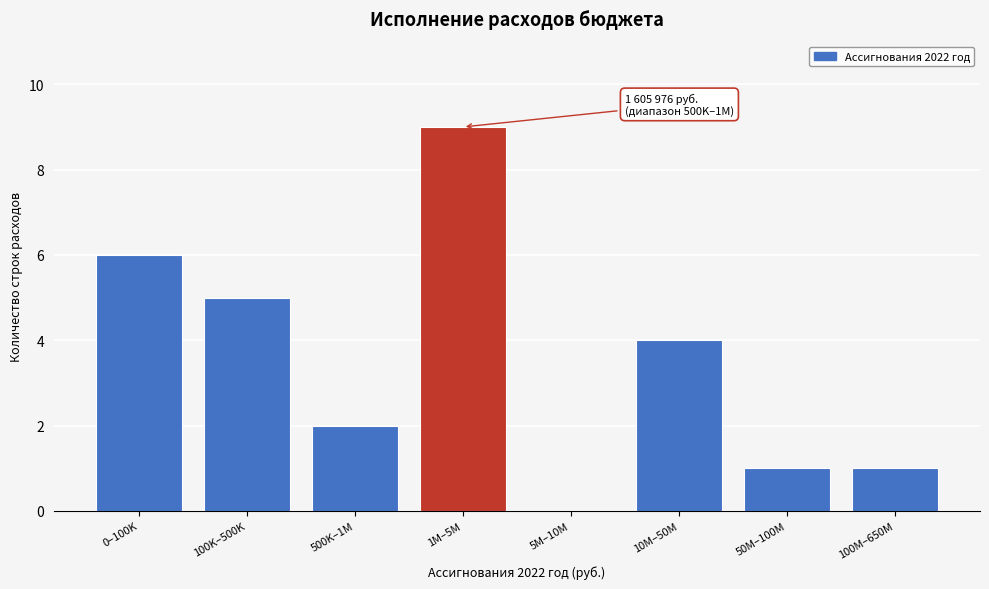

Reading right to left, transcribe all the data shown in this chart.

100M–650M=1	50M–100M=1	10M–50M=4	5M–10M=0	1M–5M=9	500K–1M=2	100K–500K=5	0–100K=6